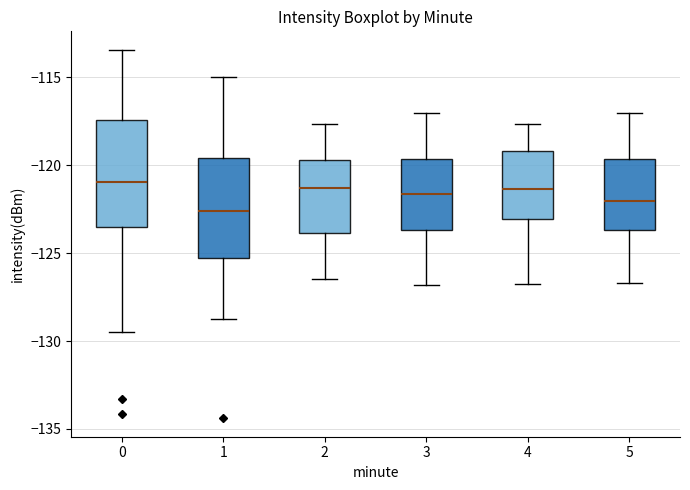

Reading left to right, transcribe this box plot: for each box, give where its median line is, the range the box spans, and where its two whiskers end, as read against the y-axis. The values are not printed on the chart, so give them approximately, as read against the axis.

0: median -121.0, box -123.5 to -117.5, whiskers -129.5 to -113.5
1: median -122.5, box -125.0 to -119.5, whiskers -129.0 to -115.0
2: median -121.5, box -124.0 to -119.5, whiskers -126.5 to -117.5
3: median -121.5, box -123.5 to -119.5, whiskers -127.0 to -117.0
4: median -121.5, box -123.0 to -119.0, whiskers -127.0 to -117.5
5: median -122.0, box -123.5 to -119.5, whiskers -126.5 to -117.0